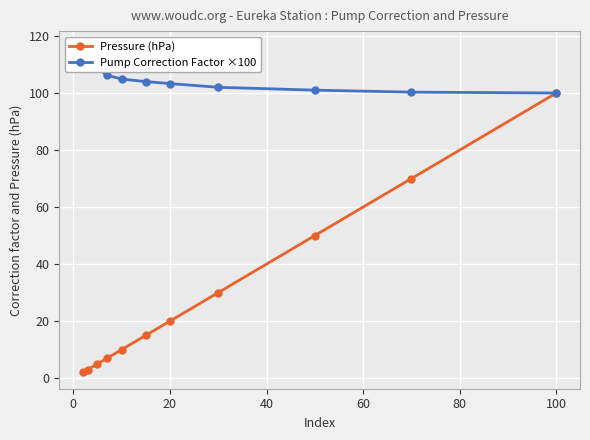

Which category has the highest value in the Pressure (hPa) series?

100